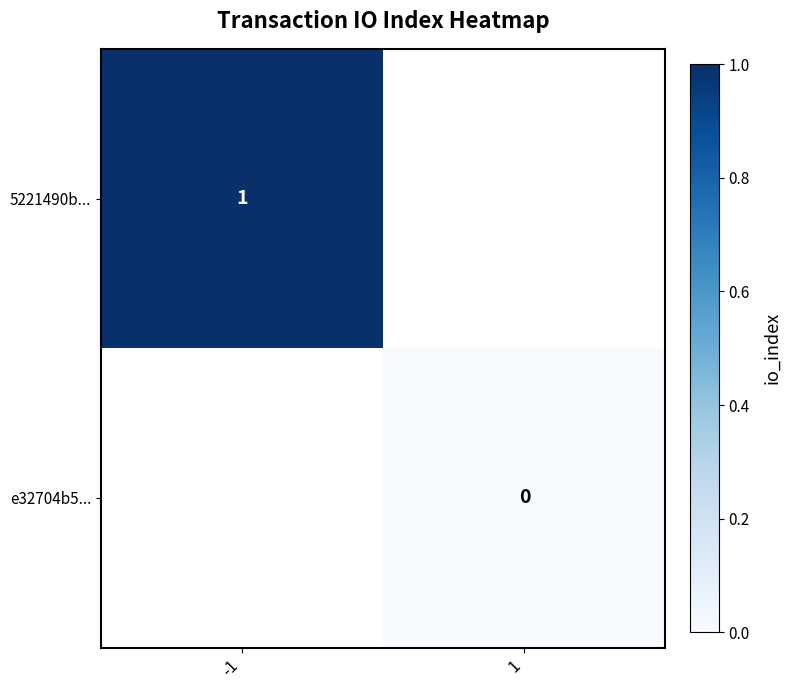

Is the value of 5221490b... at -1 greater than the value of e32704b5... at -1?

No